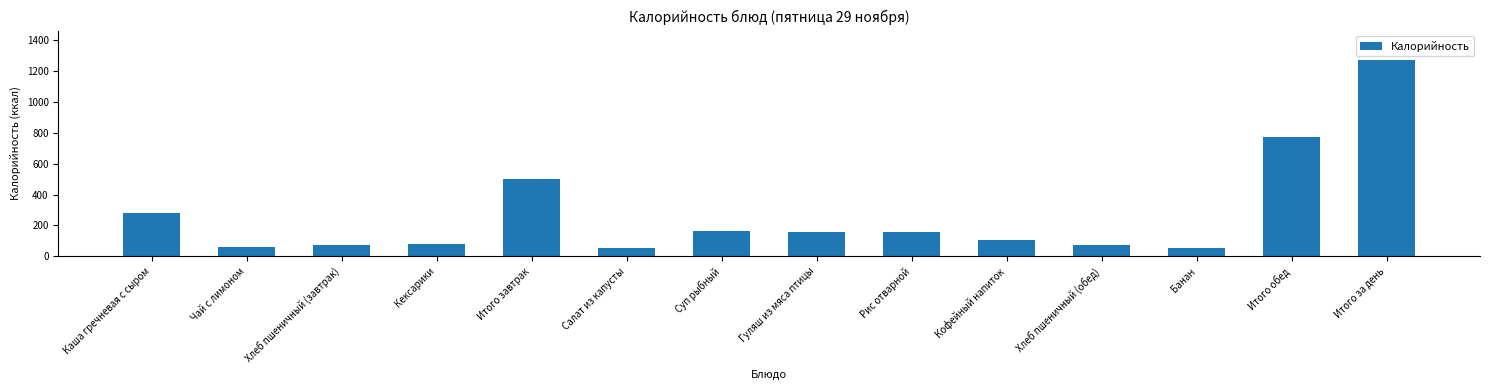

Approximately how many times larger is the value at Салат из капусты compared to Чай с лимоном?

0.8